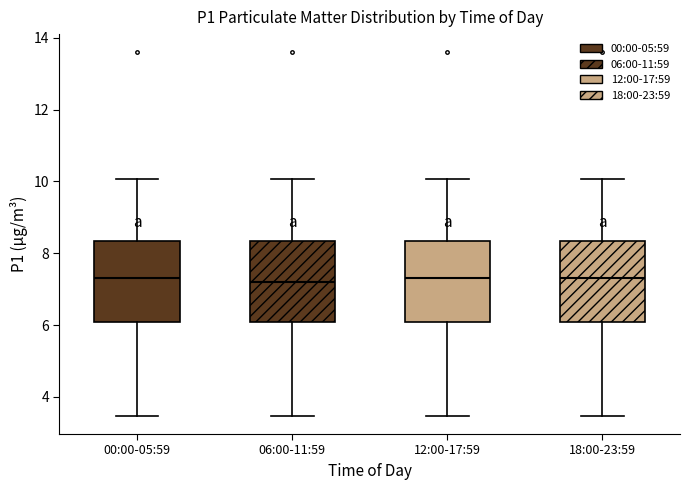

Reading left to right, transcribe this box plot: for each box, give where its median line is, the range the box spans, and where its two whiskers end, as read against the y-axis. The values are not printed on the chart, so give them approximately, as read against the axis.

00:00-05:59: median 7.4, box 6.0 to 8.4, whiskers 3.4 to 10.0
06:00-11:59: median 7.2, box 6.0 to 8.4, whiskers 3.4 to 10.0
12:00-17:59: median 7.4, box 6.0 to 8.4, whiskers 3.4 to 10.0
18:00-23:59: median 7.4, box 6.0 to 8.4, whiskers 3.4 to 10.0